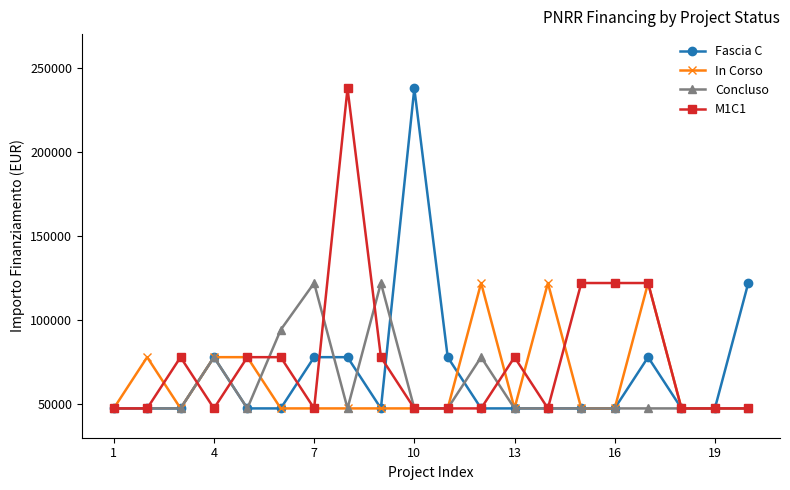

True or false: Fascia C has more than 2 points higher than both neighbors.

True